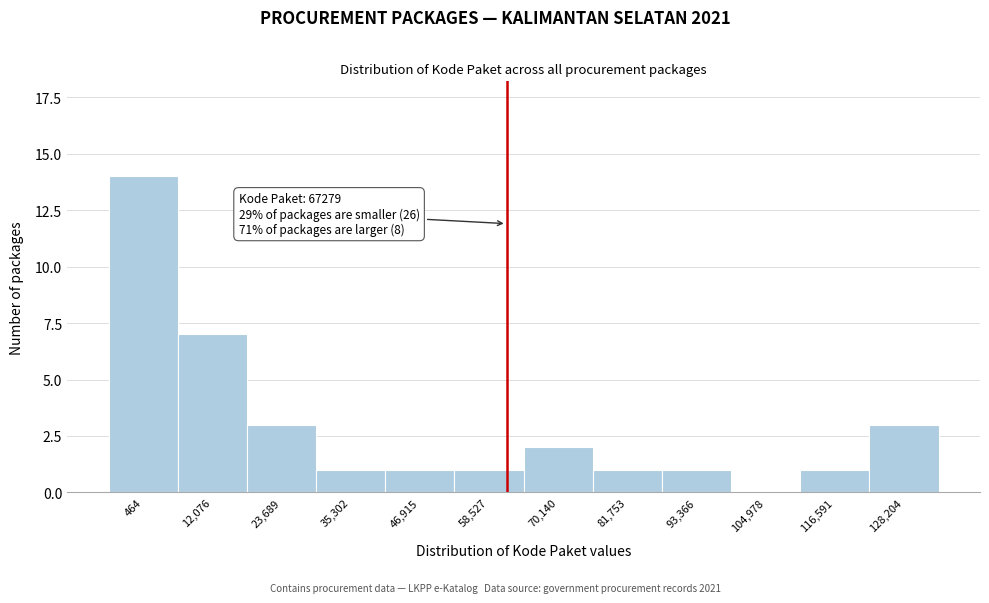

Reading right to left, extract all data points from this chart.

128,204=3	116,591=1	104,978=0	93,366=1	81,753=1	70,140=2	58,527=1	46,915=1	35,302=1	23,689=3	12,076=7	464=14